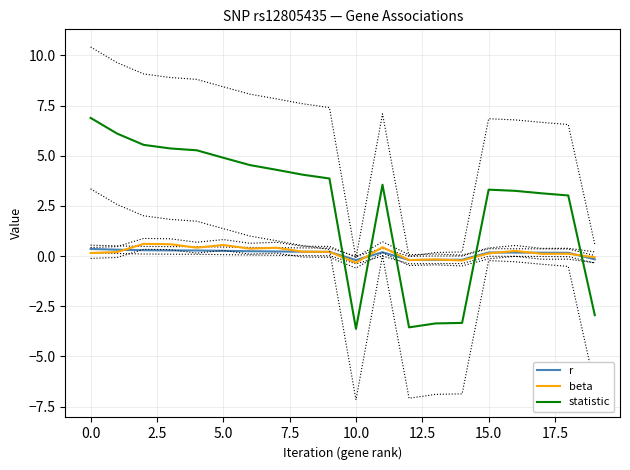

What is the difference between the maximum and second lowest values in the r series?

0.5